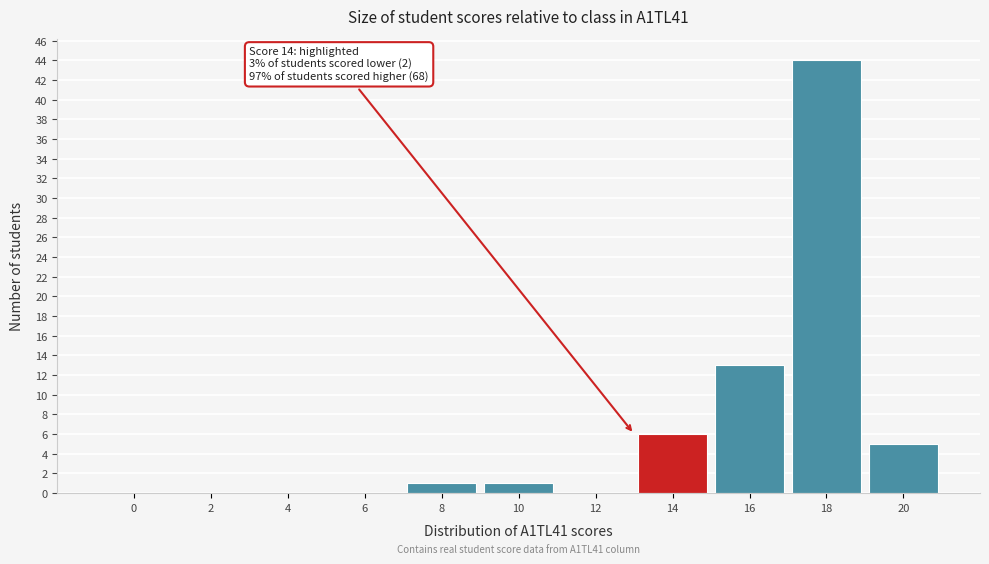

Reading left to right, transcribe all the data shown in this chart.

0=0	2=0	4=0	6=0	8=1	10=1	12=0	14=6	16=13	18=44	20=5